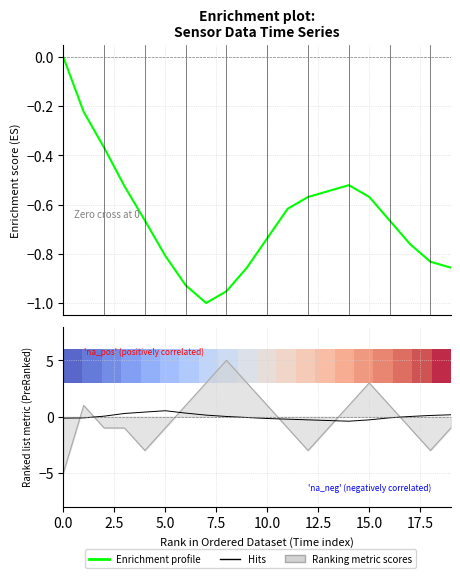

How many lines are shown in the chart?

3